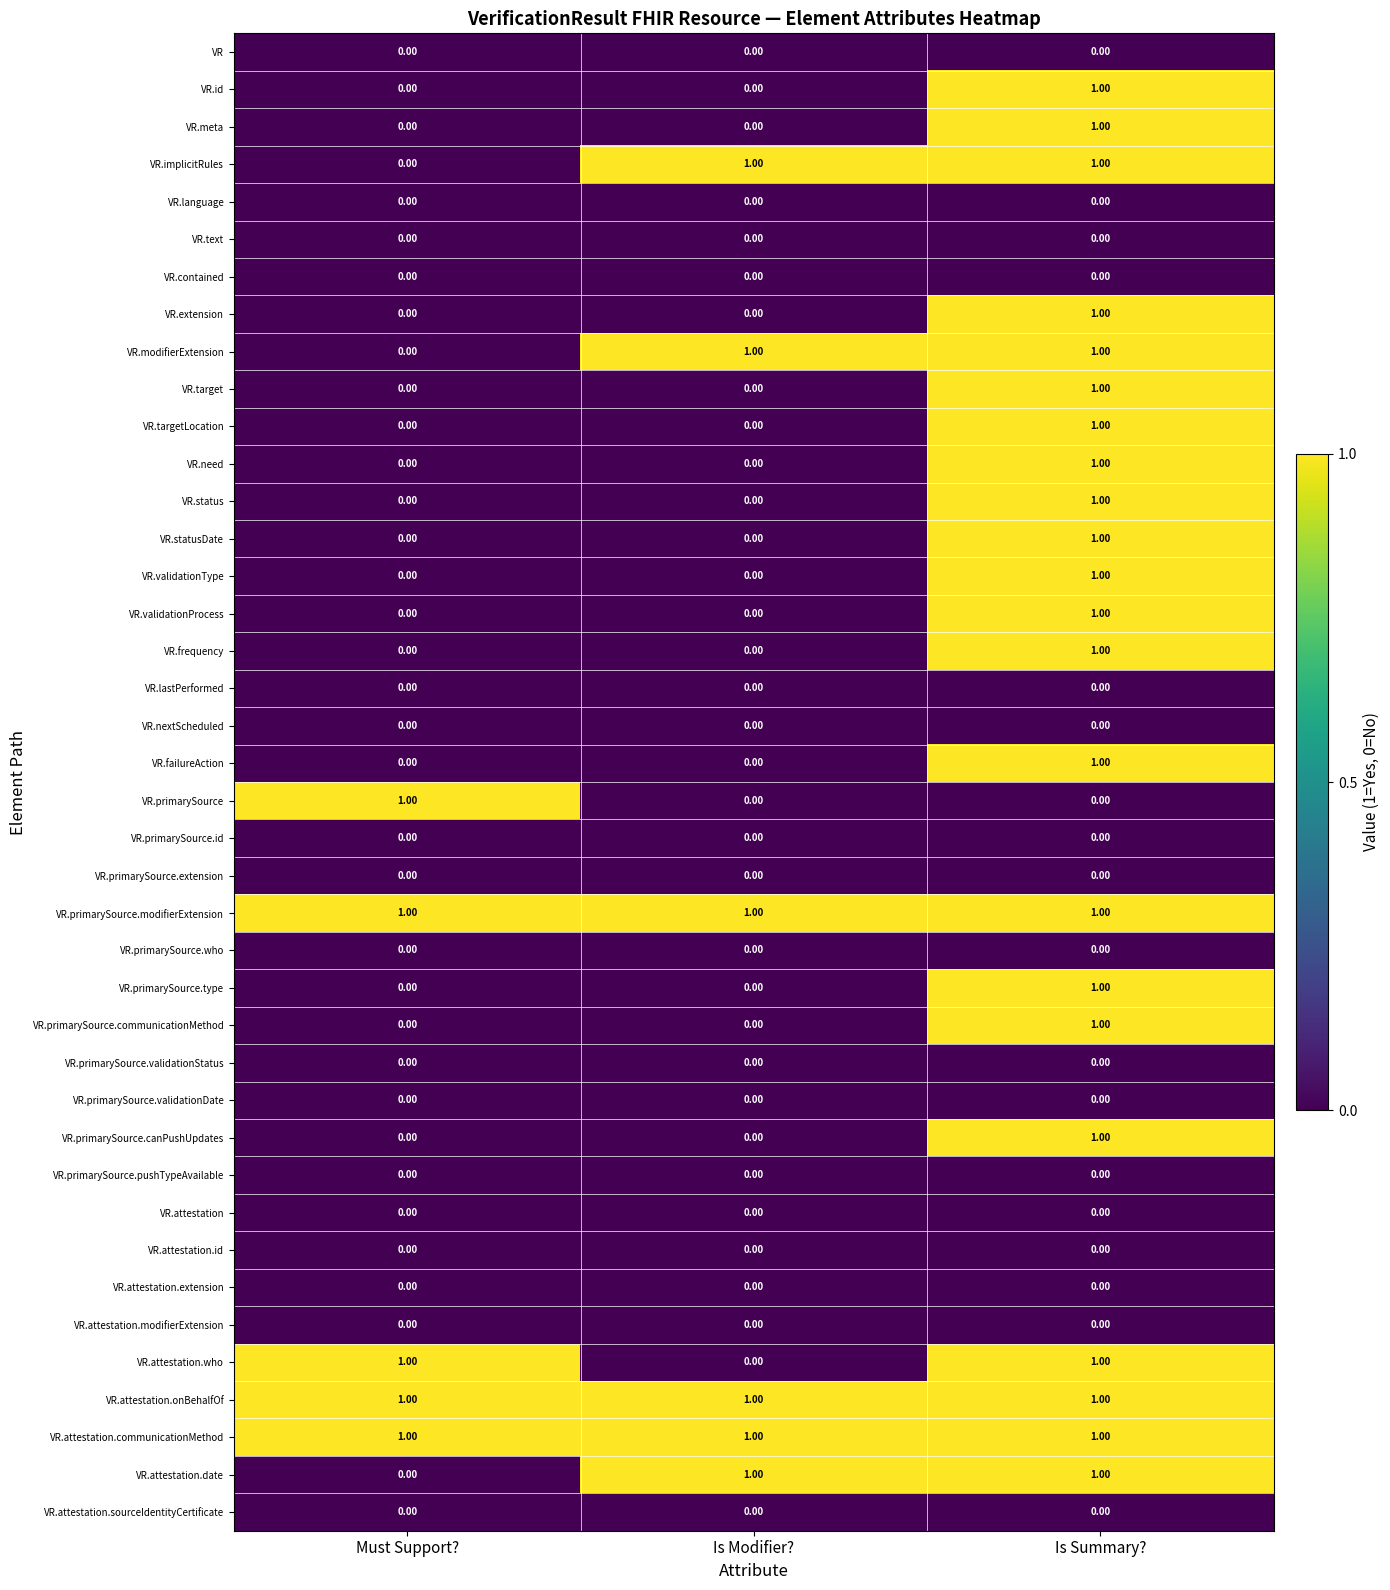

What is the difference between the highest and lowest values at Is Modifier??

1